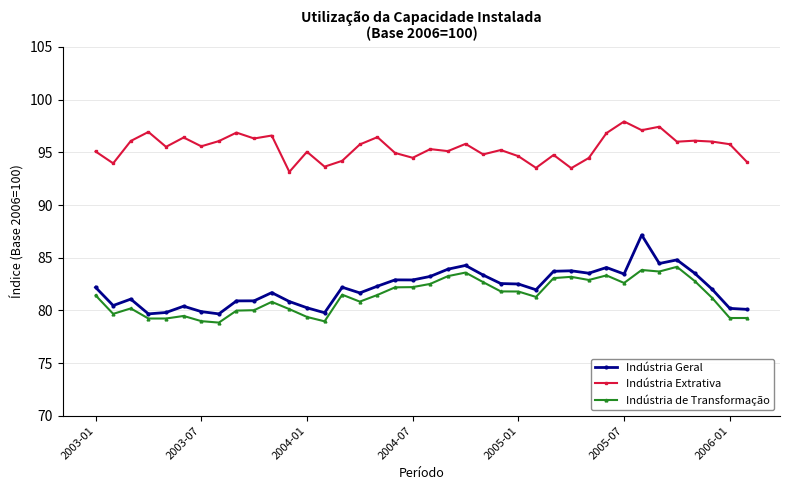

Which series has the largest total across all categories?

Indústria Extrativa